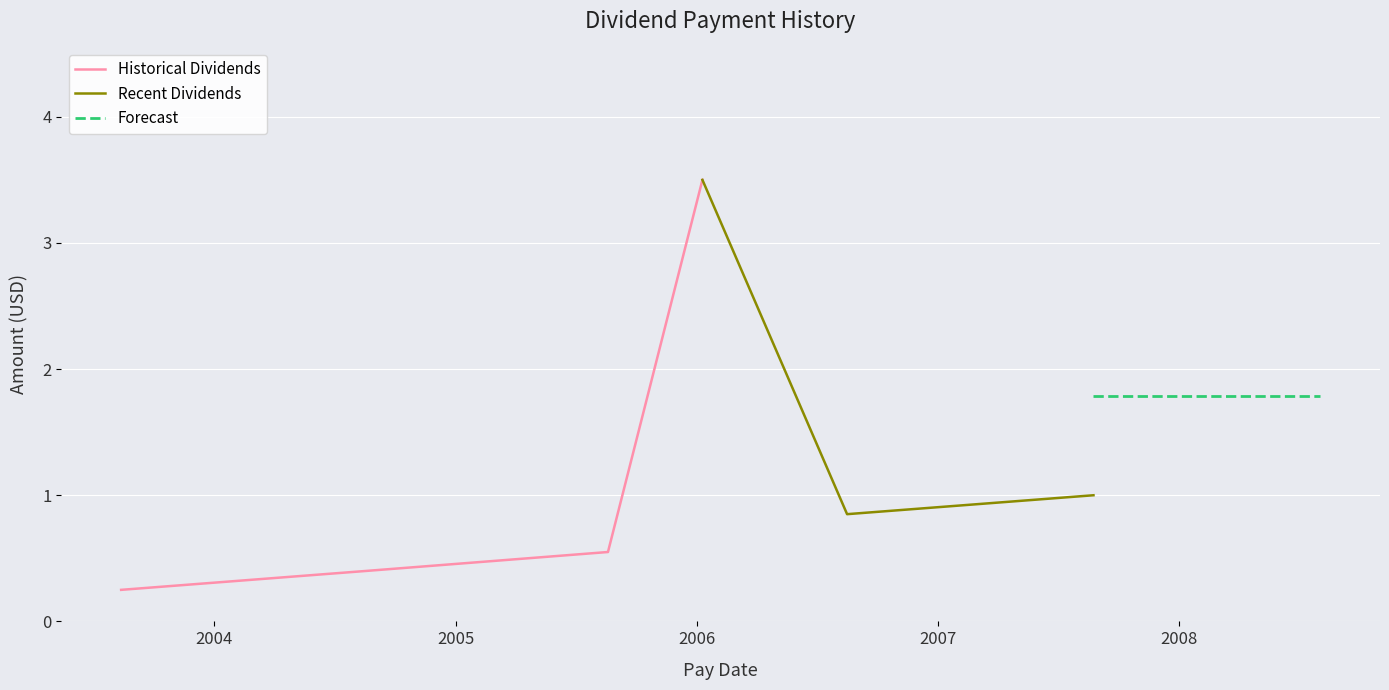

Read the value at 2004-08-18.

0.4